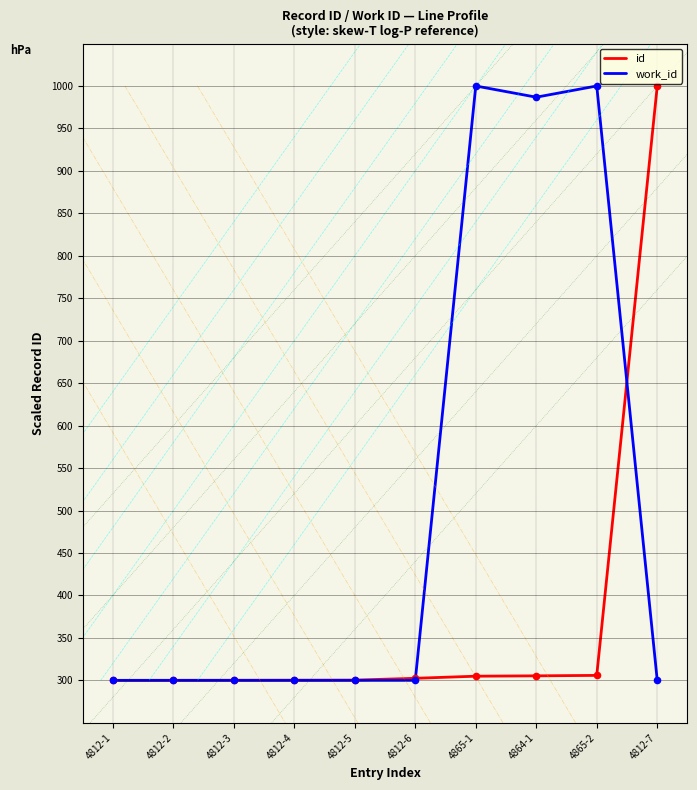

Which series reaches the maximum Y coordinate?

id